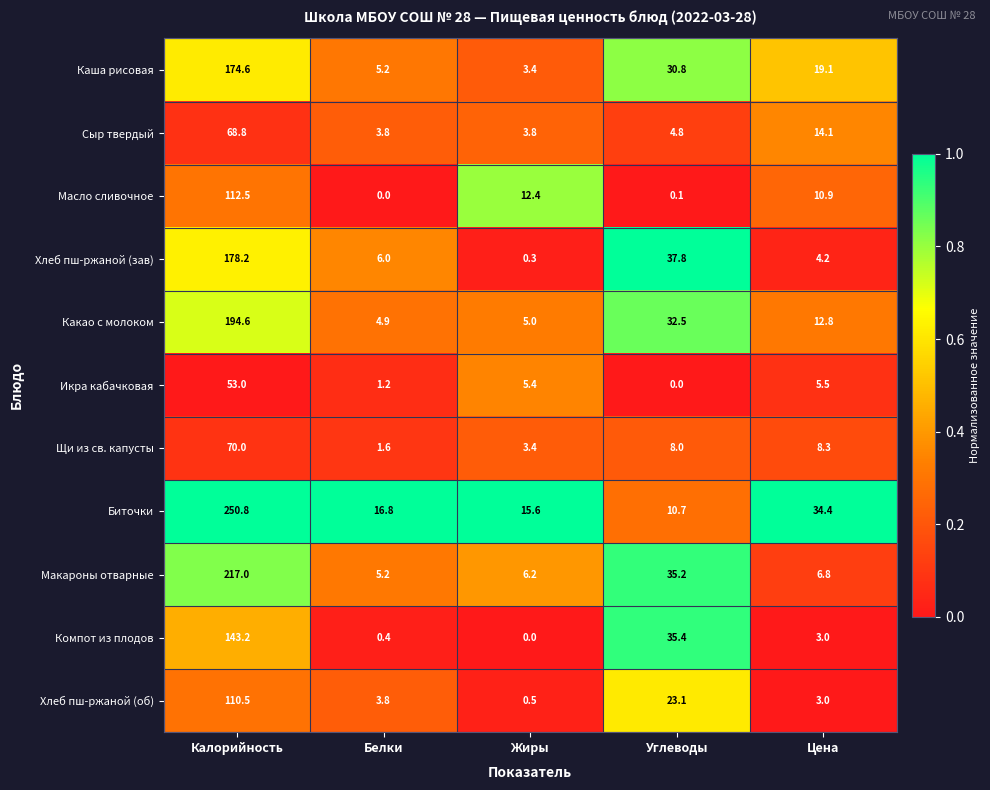

At which label is Компот из плодов closest to 71?

Углеводы